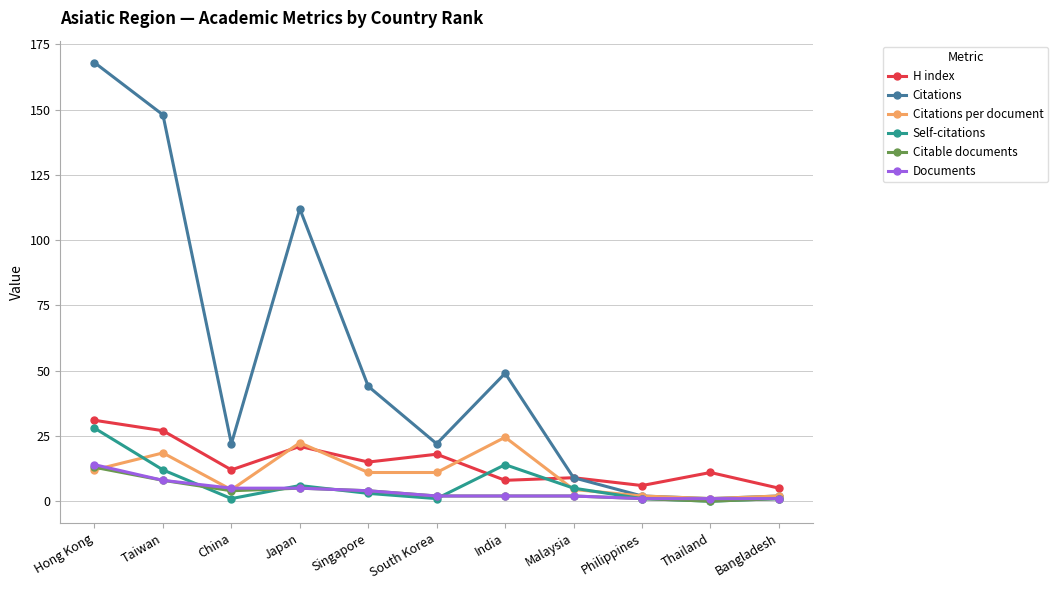

At which label does Citable documents first exceed 2?

Hong Kong